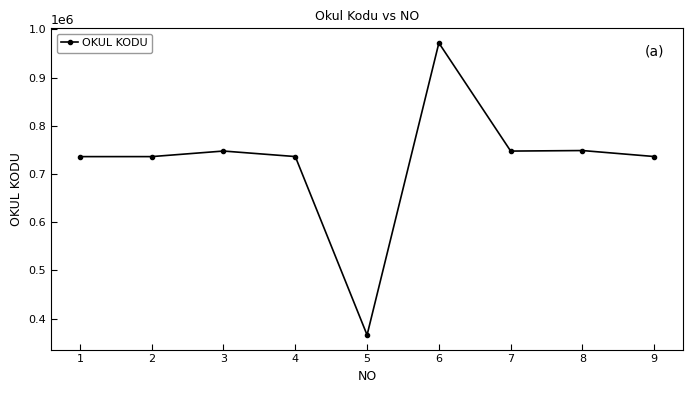

Count the number of categories in the chart.

9